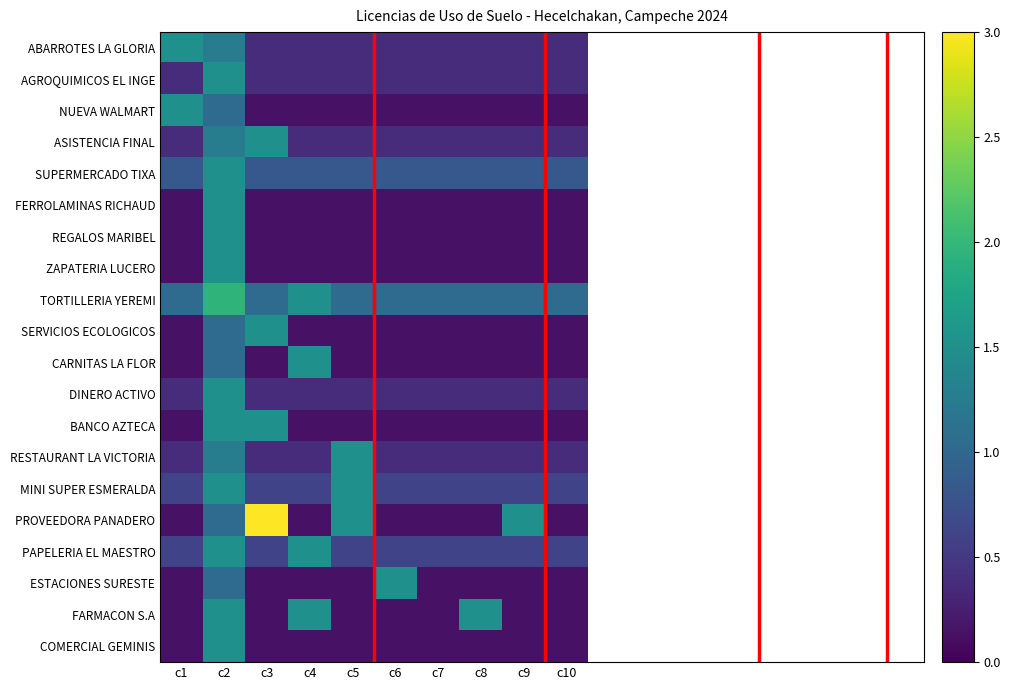

At which category does the chart reach its peak across all series?

c3